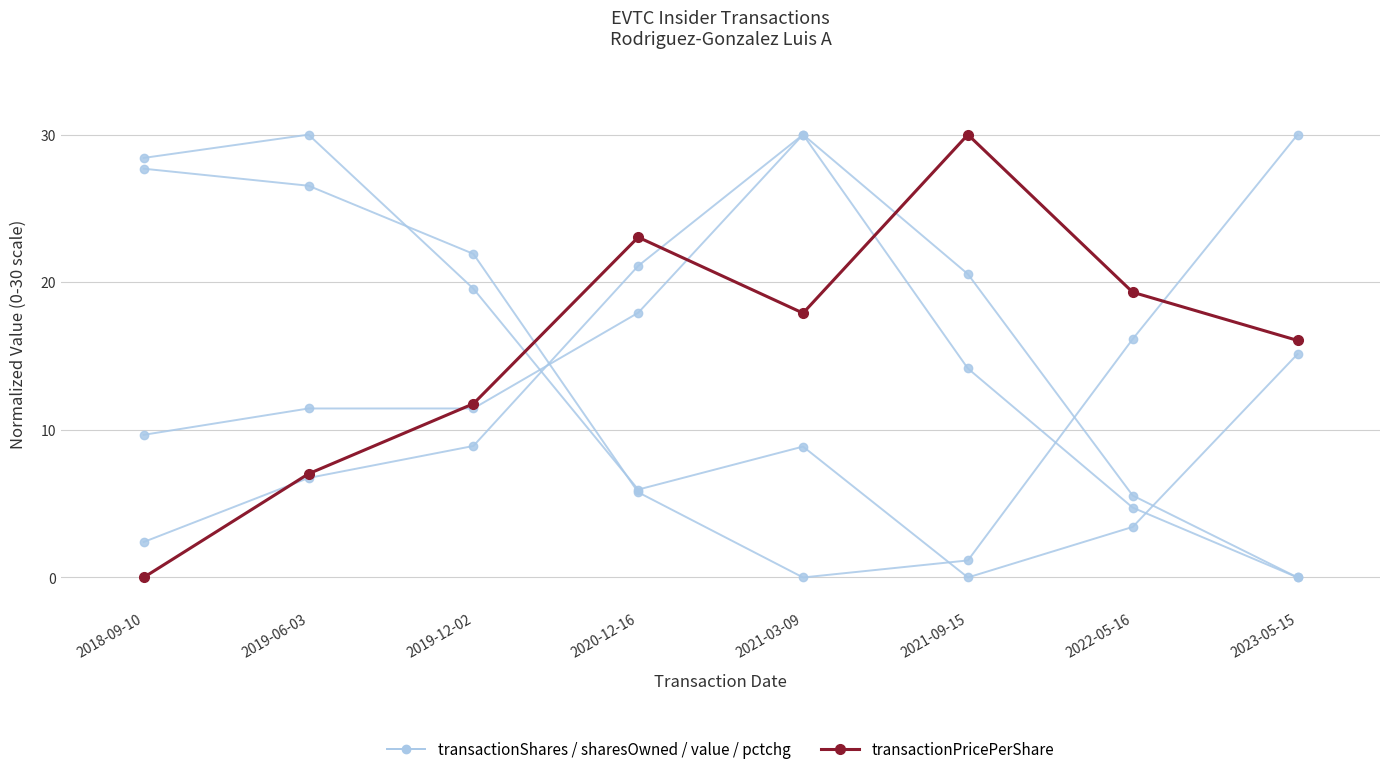

What is the total value across all series at 2019-12-02?

23.2